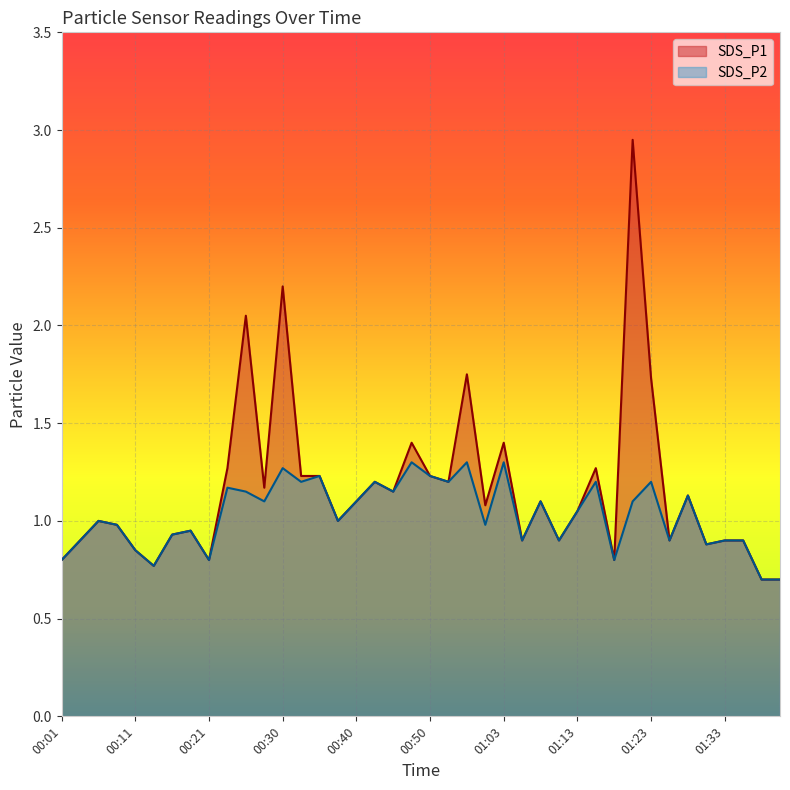

Between 00:50 and 01:18, which series saw the biggest shift?

SDS_P1